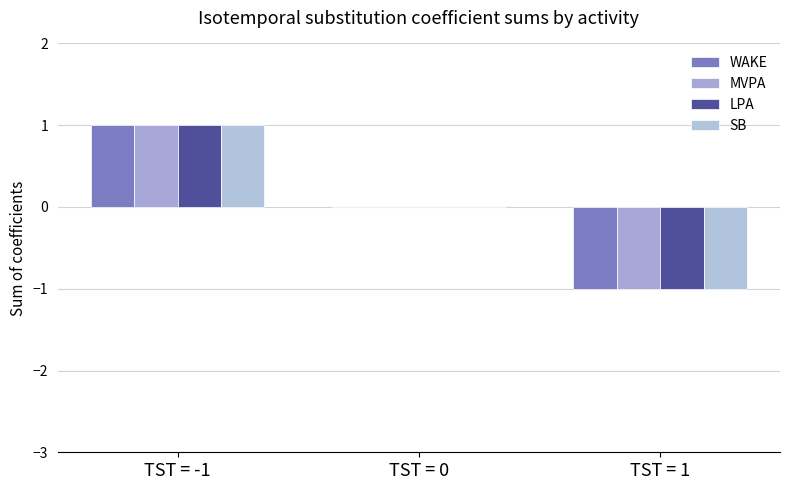

How many series are shown in this chart?

4